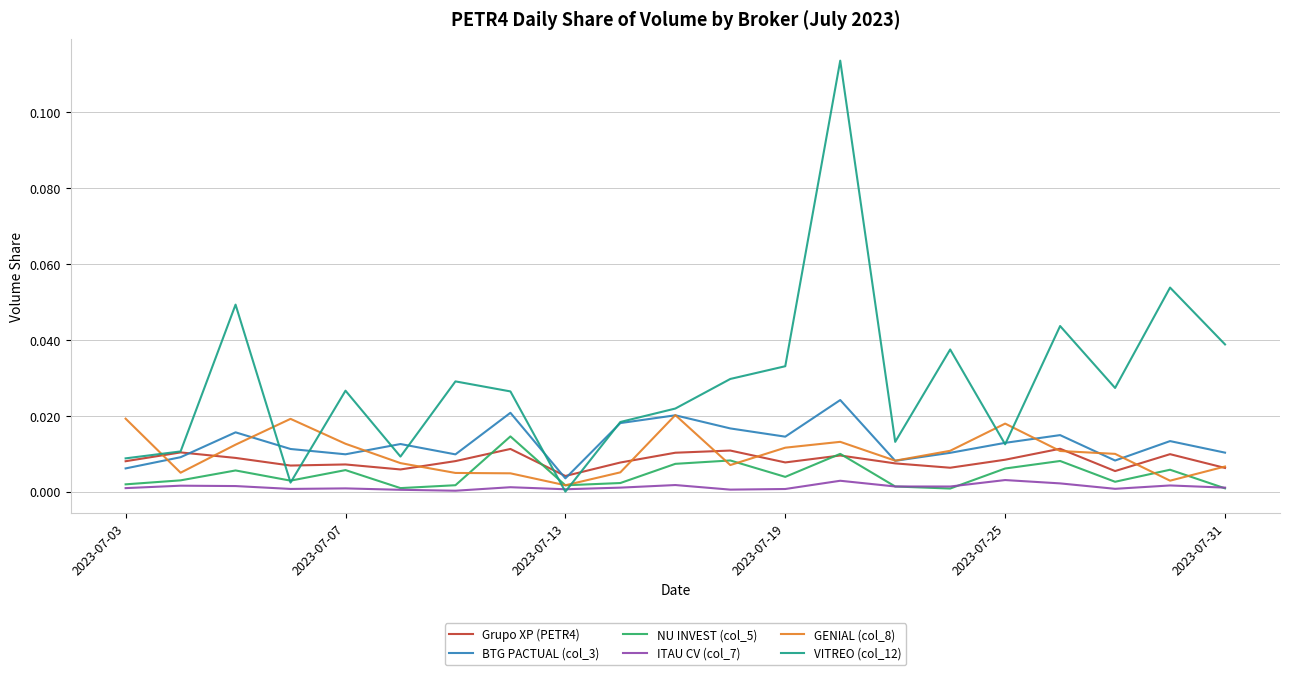

Which series has the largest total across all categories?

VITREO (col_12)